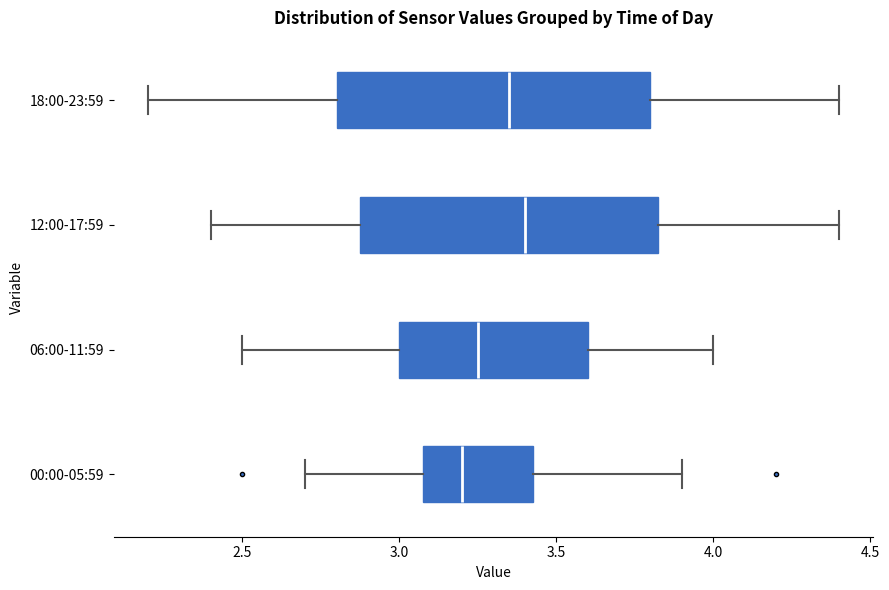

Comparing the boxes themselves (not the whiskers), which one is the widest?

18:00-23:59